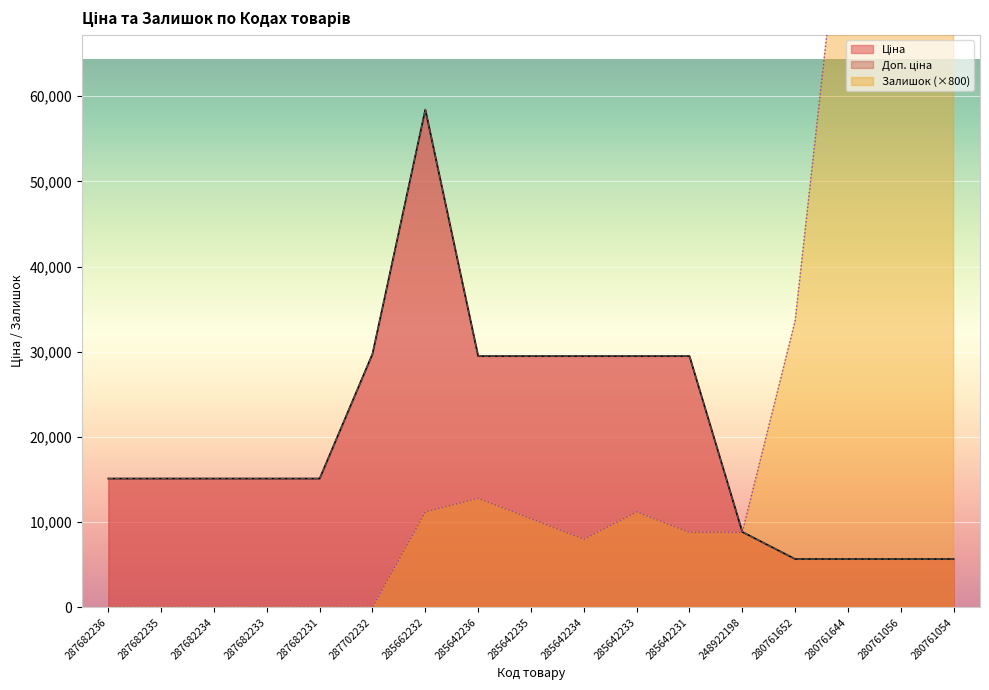

Is the value of Ціна at 248922198 greater than the value of Залишок at 280761054?

No